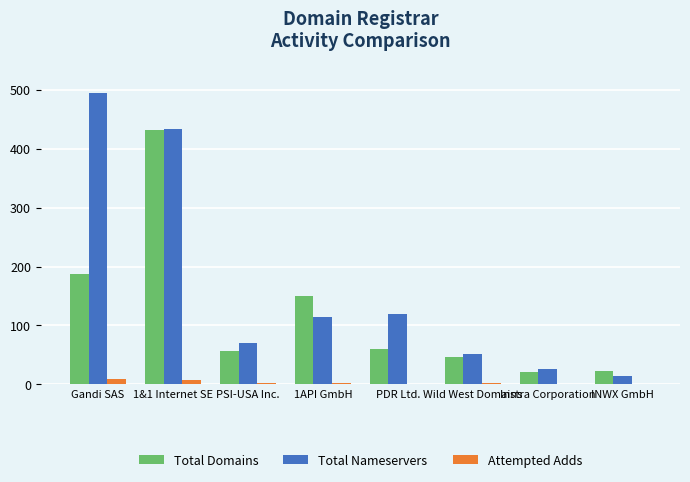

What are all the series names shown in the legend?

Total Domains, Total Nameservers, Attempted Adds